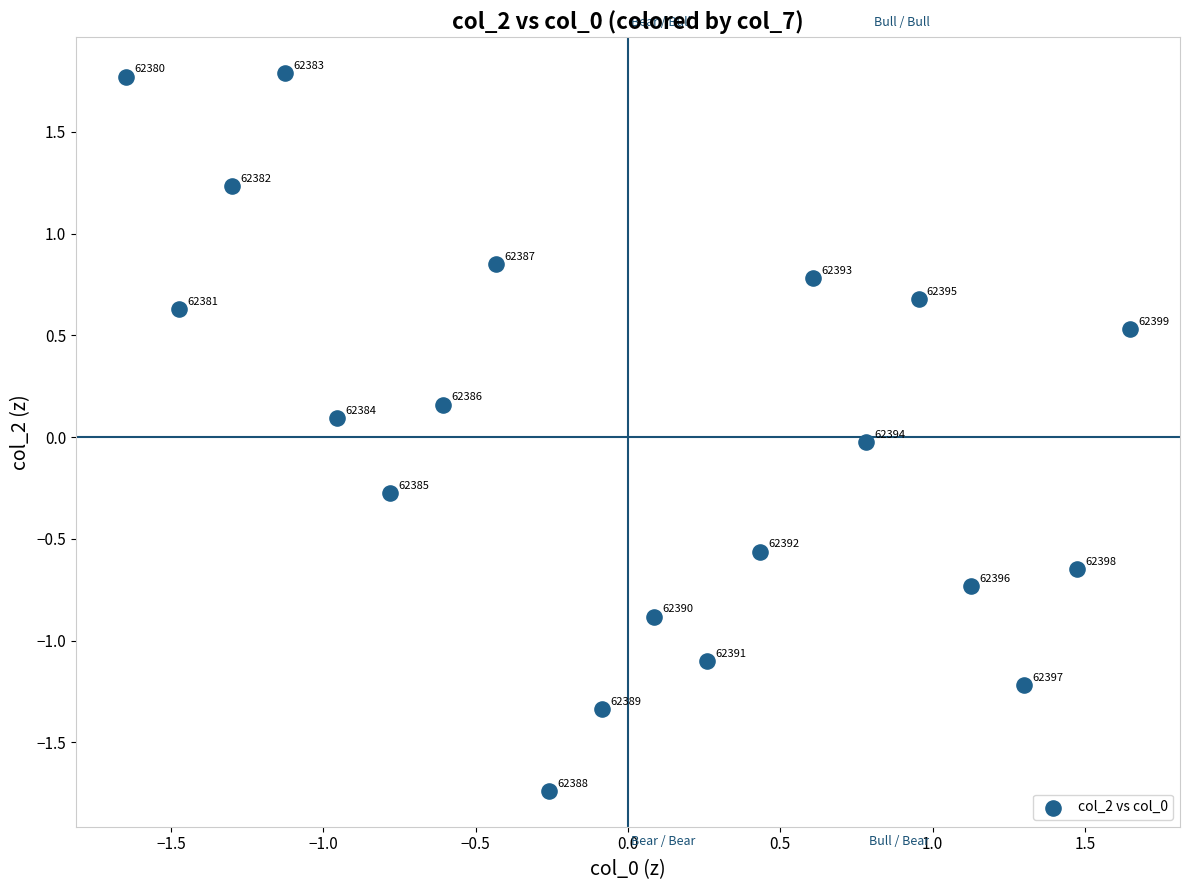

What is the range of X values (max minus min)?

3.3